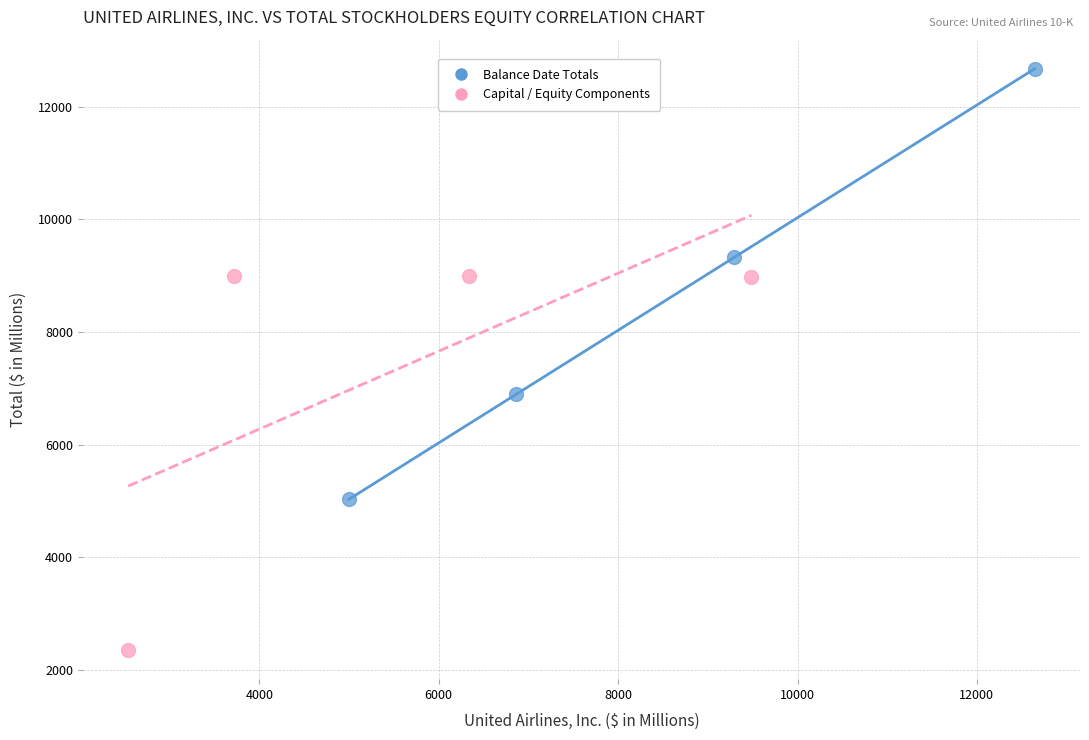

Which series has the largest Y range (max minus min)?

Balance Date Totals